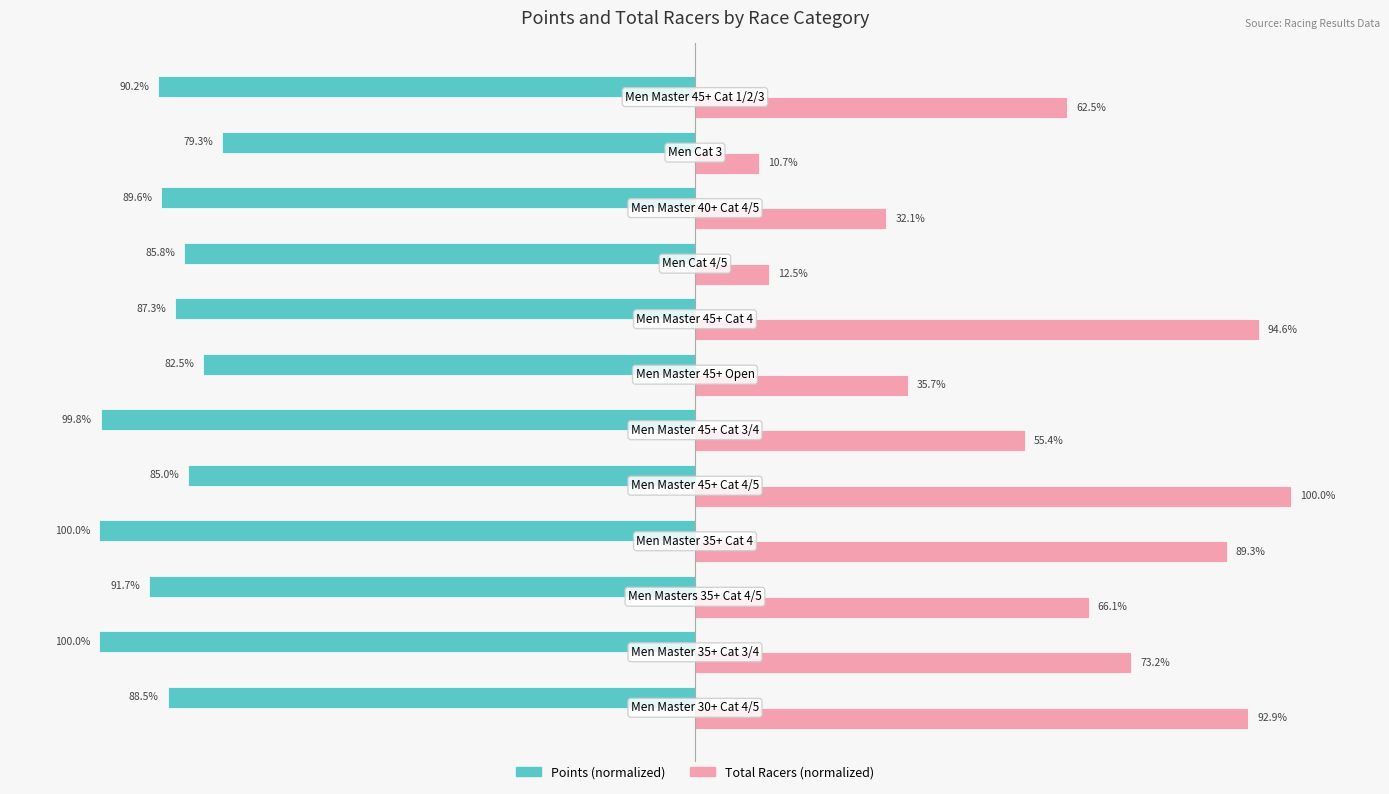

The value of Total Racers at 4 is 55.4. True or false?

False